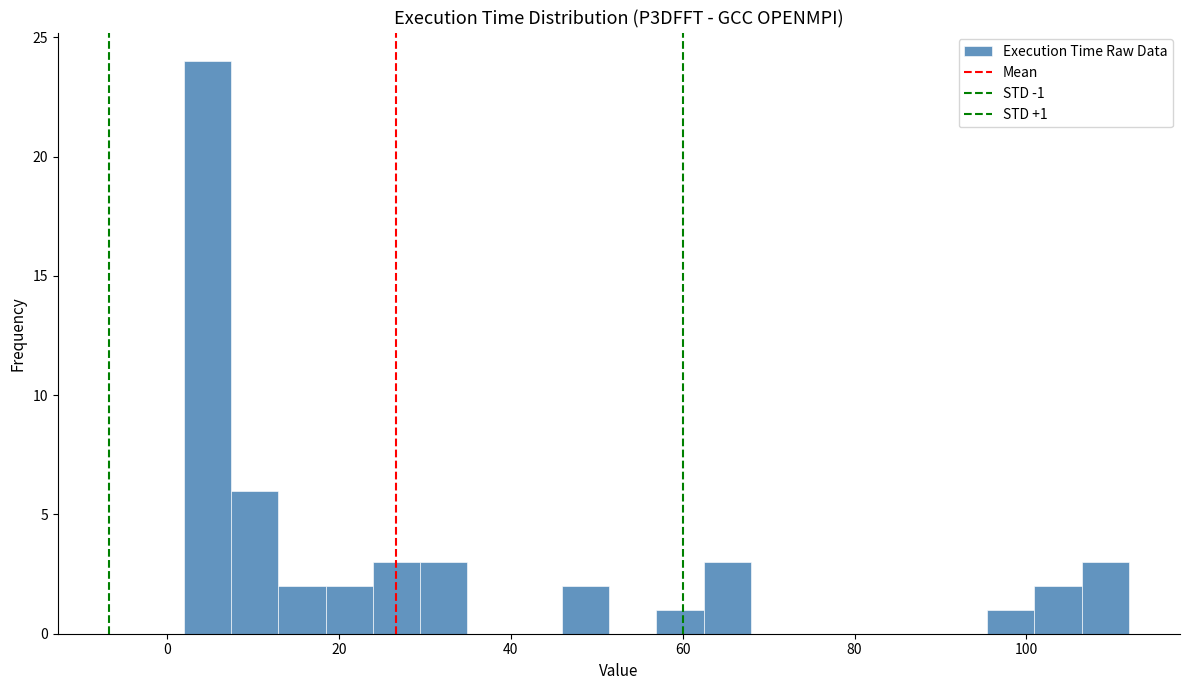

Read against the x-axis, roughly where is the centre of the tallest bar?

4